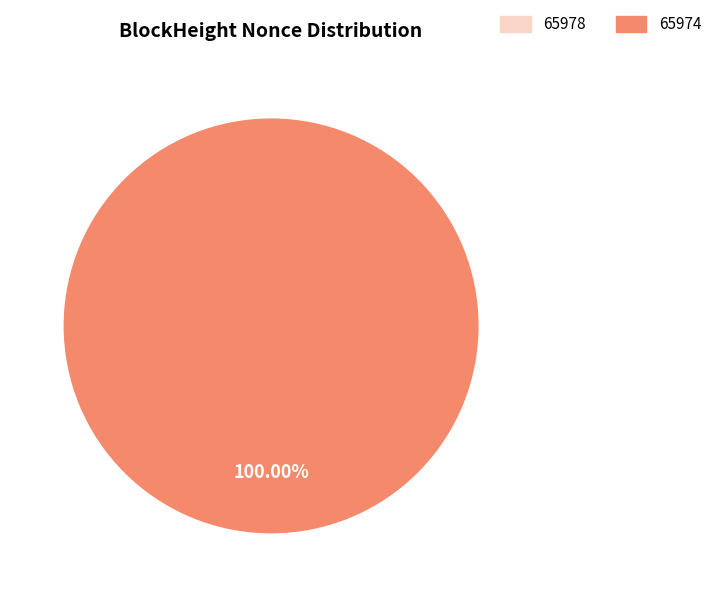

Which category has the biggest portion of the pie?

65974